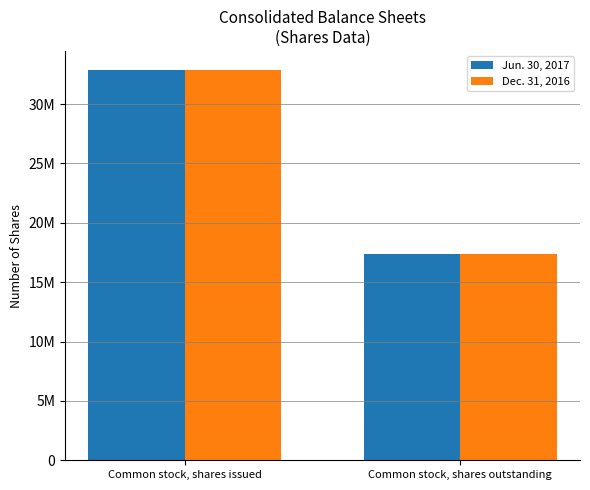

True or false: Dec. 31, 2016 has a value of 23901199 at Common stock, shares outstanding.

False